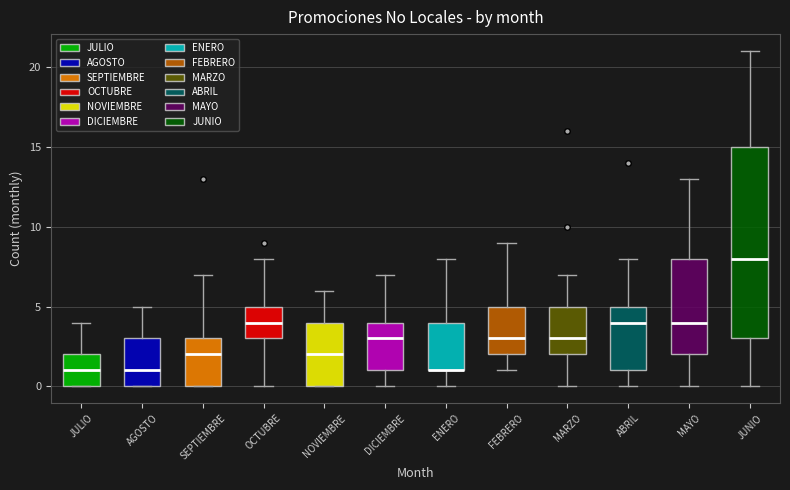

Reading left to right, transcribe this box plot: for each box, give where its median line is, the range the box spans, and where its two whiskers end, as read against the y-axis. The values are not printed on the chart, so give them approximately, as read against the axis.

JULIO: median 1, box 0 to 2, whiskers 0 to 4
AGOSTO: median 1, box 0 to 3, whiskers 0 to 5
SEPTIEMBRE: median 2, box 0 to 3, whiskers 0 to 7
OCTUBRE: median 4, box 3 to 5, whiskers 0 to 8
NOVIEMBRE: median 2, box 0 to 4, whiskers 0 to 6
DICIEMBRE: median 3, box 1 to 4, whiskers 0 to 7
ENERO: median 1 (drawn on the box's lower edge), box 1 to 4, whiskers 0 to 8
FEBRERO: median 3, box 2 to 5, whiskers 1 to 9
MARZO: median 3, box 2 to 5, whiskers 0 to 7
ABRIL: median 4, box 1 to 5, whiskers 0 to 8
MAYO: median 4, box 2 to 8, whiskers 0 to 13
JUNIO: median 8, box 3 to 15, whiskers 0 to 21